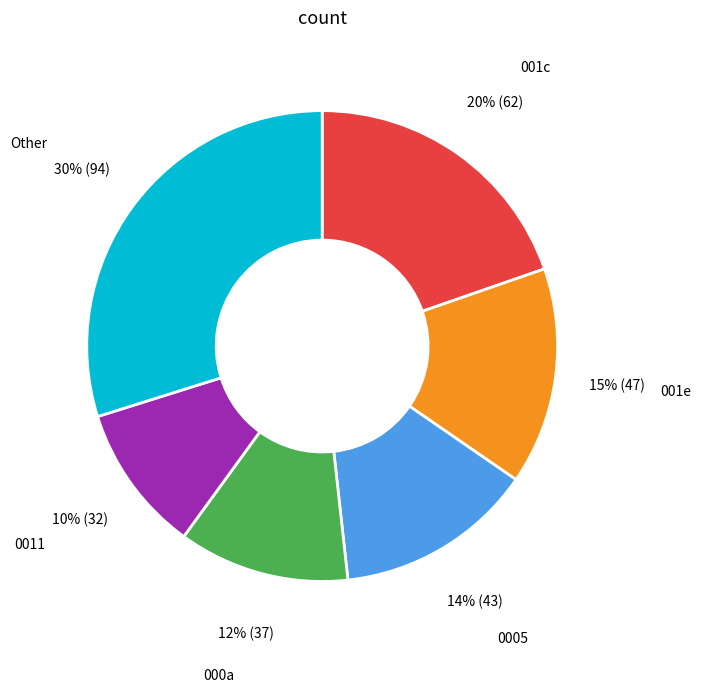

To the nearest percent, what is the average slice percentage?

17%